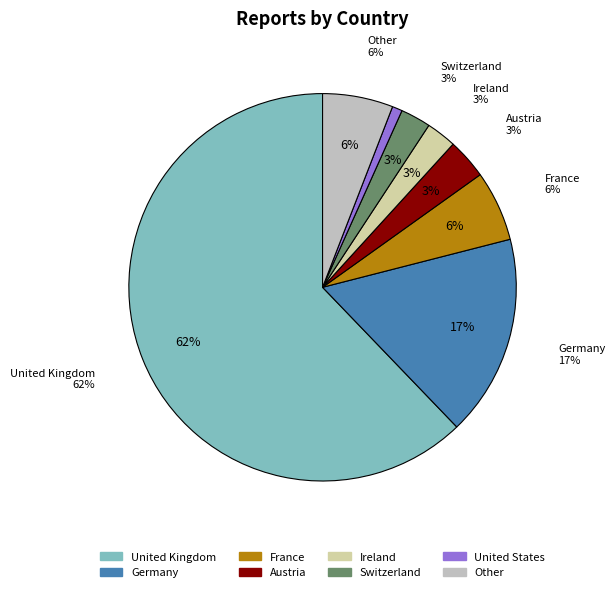

Which category has the smallest portion of the pie?

United States